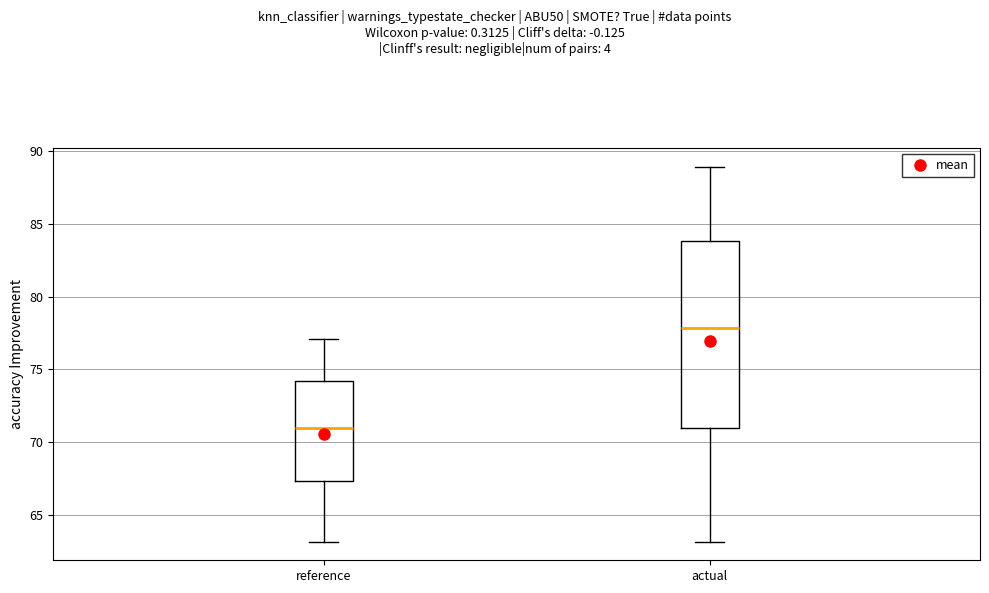

Which box has the lowest median line?

reference